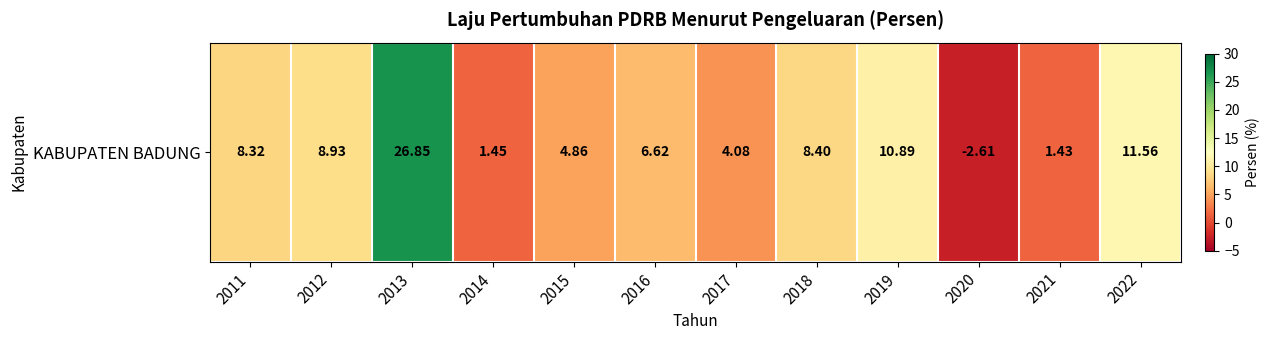

Reading right to left, what are all the values shown in this chart?

2022=11.6	2021=1.4	2020=-2.6	2019=10.9	2018=8.4	2017=4.1	2016=6.6	2015=4.9	2014=1.4	2013=26.9	2012=8.9	2011=8.3